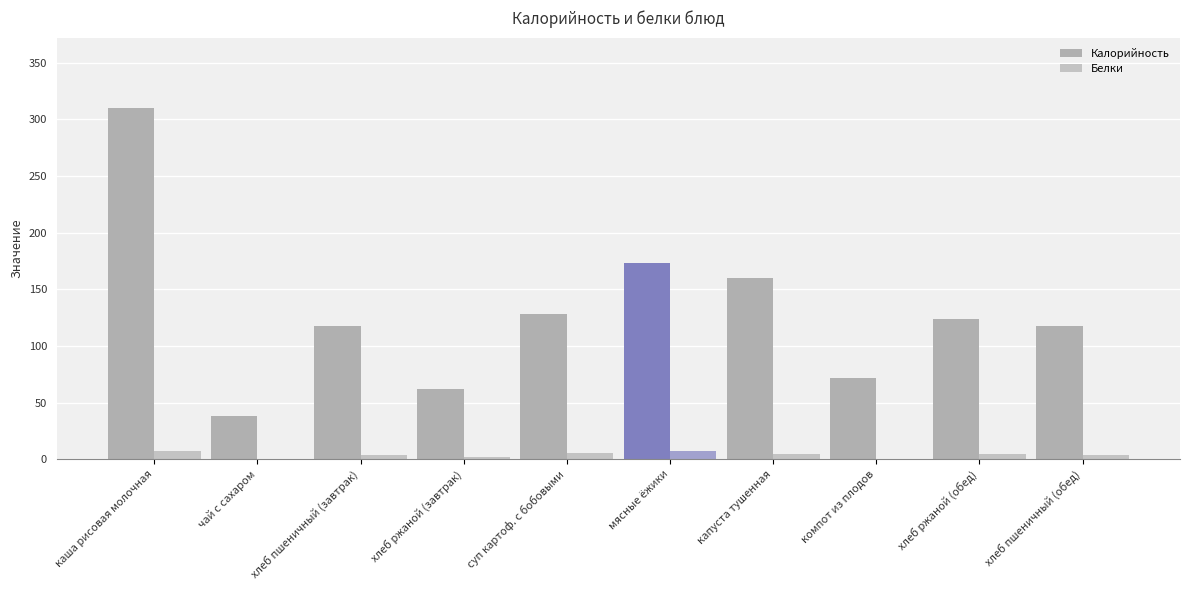

Count the number of data series in this chart.

2